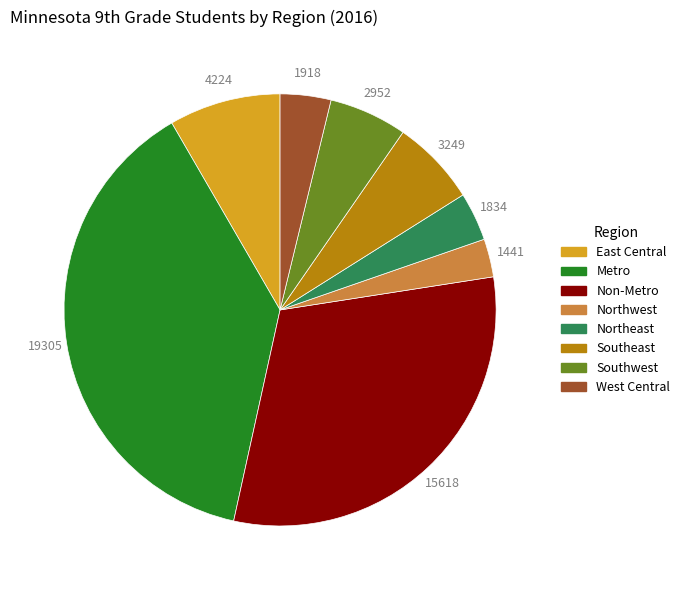

The Metro slice represents 38% of the pie. True or false?

True